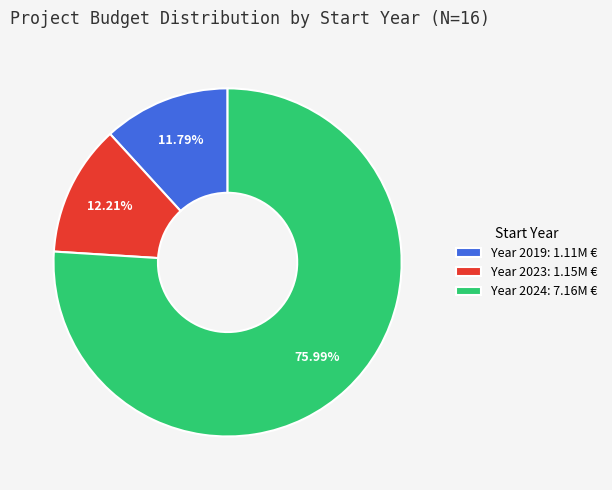

Combined, do Year 2023: 1.15M € and Year 2019: 1.11M € account for over 50%?

No